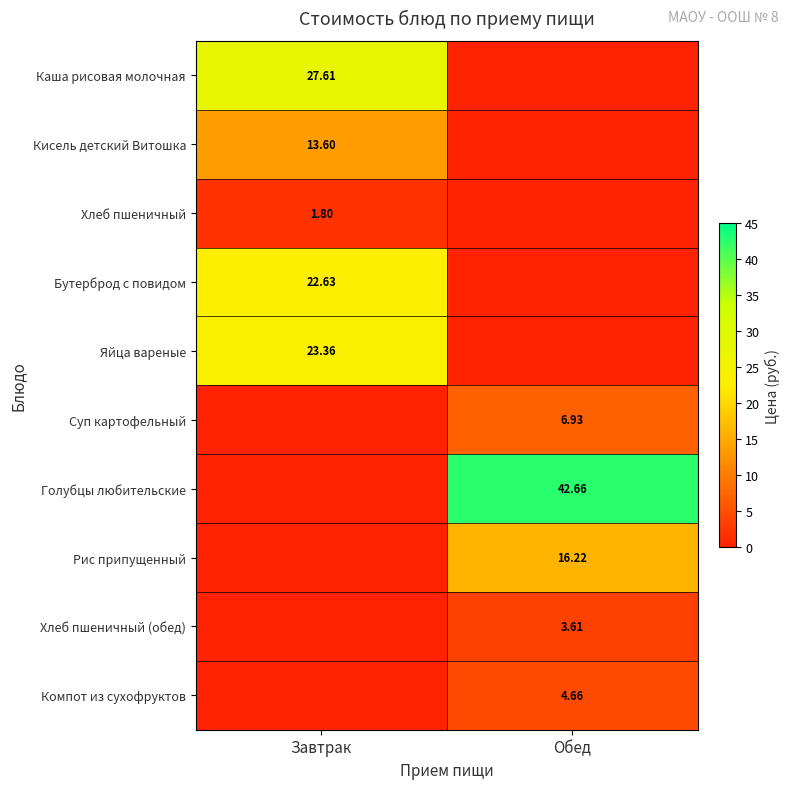

Count the number of categories in the chart.

2